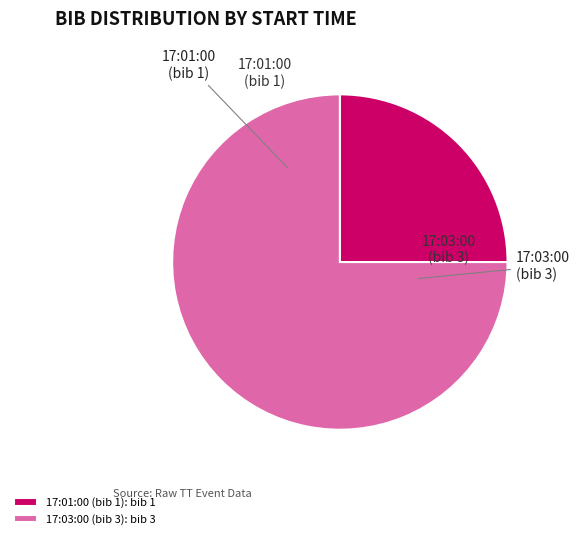

The 17:03:00 (bib 3): bib 3 slice represents 63% of the pie. True or false?

False